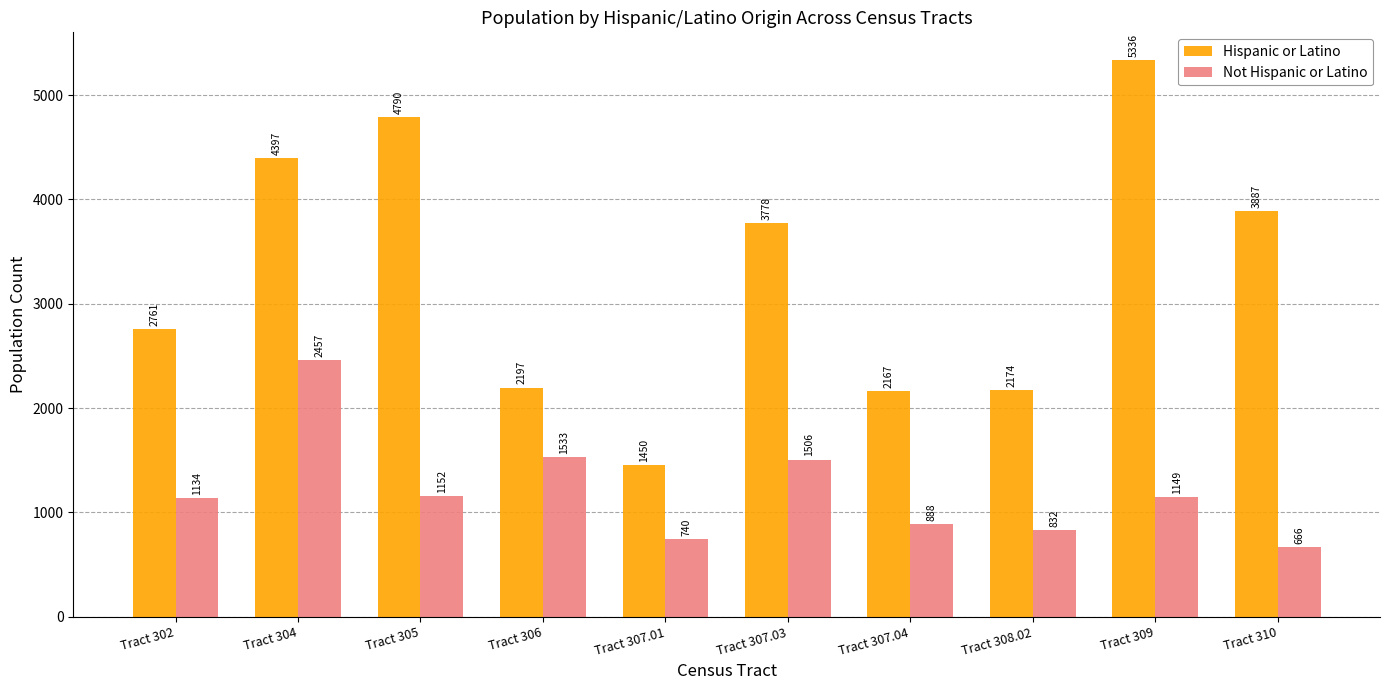

What is the minimum value shown in the chart?

666